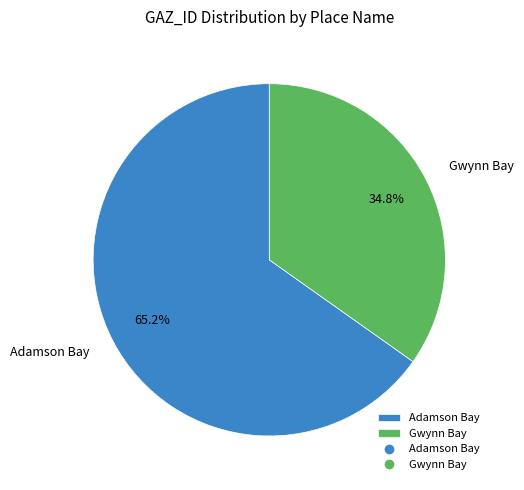

What is the ratio of the value at Gwynn Bay to the value at Adamson Bay?

0.5